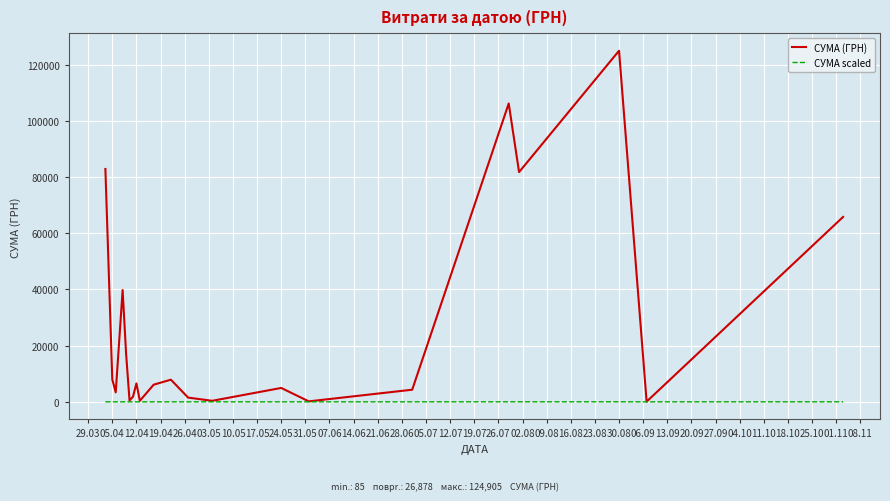

Which series has the largest total across all categories?

СУМА (ГРН)